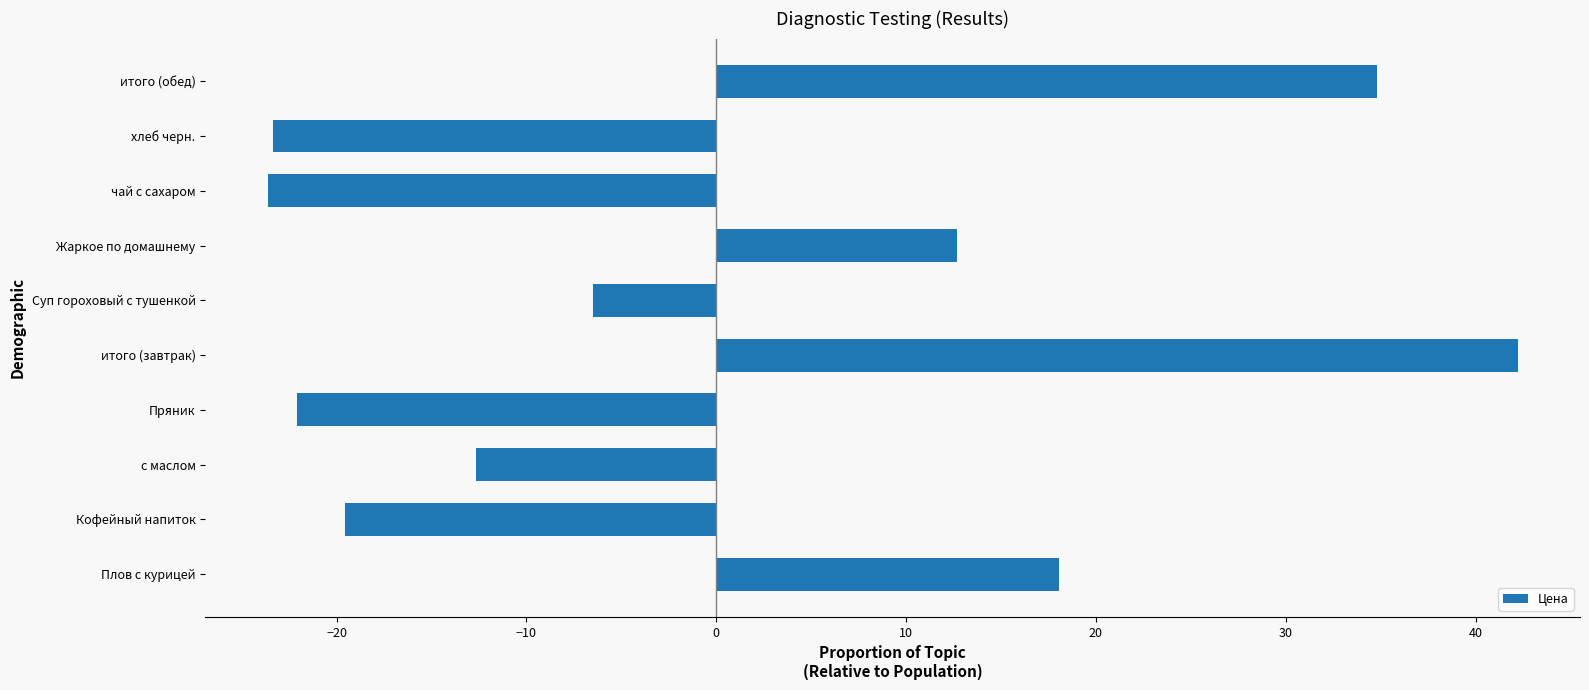

What is the minimum value shown in the chart?

-23.6